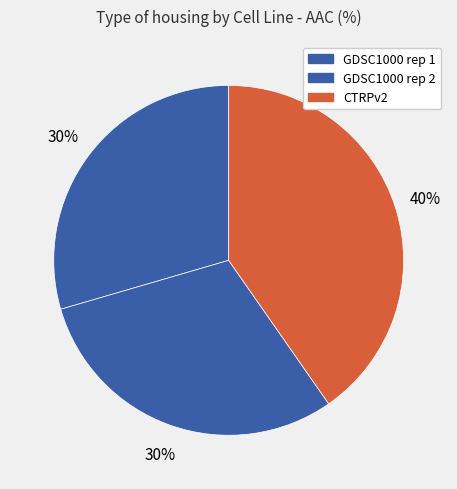

Which category has the smallest portion of the pie?

GDSC1000 rep 1